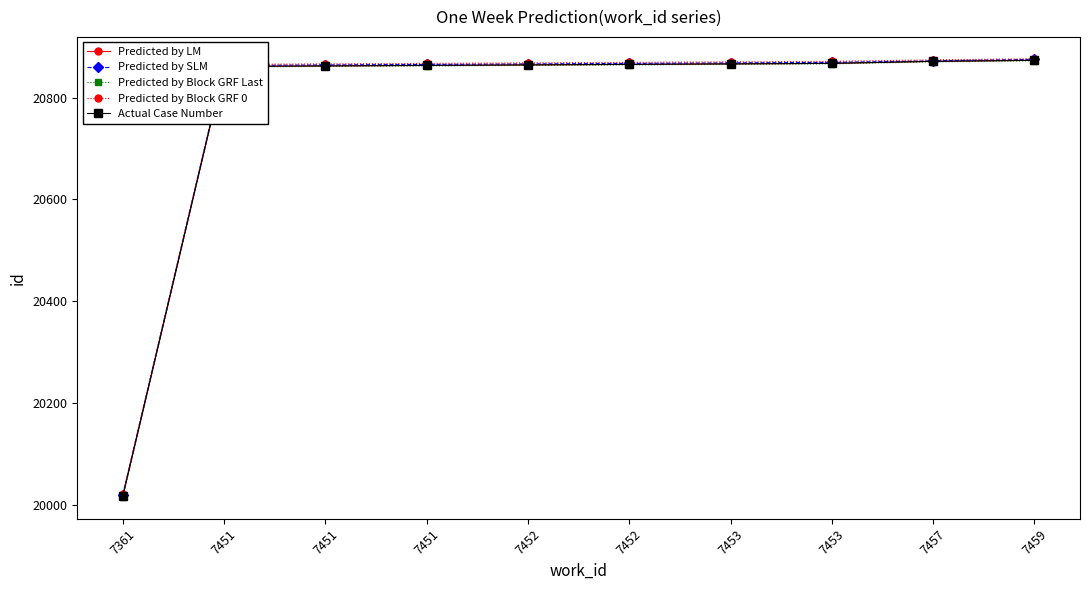

How many lines are shown in the chart?

5